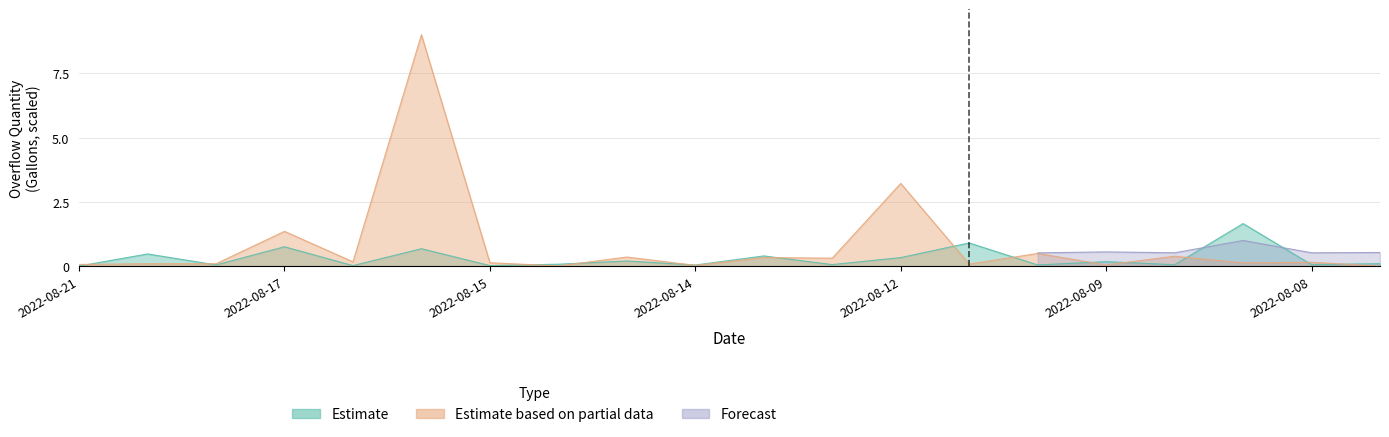

True or false: Estimate based on partial data and Estimate intersect in this chart.

True